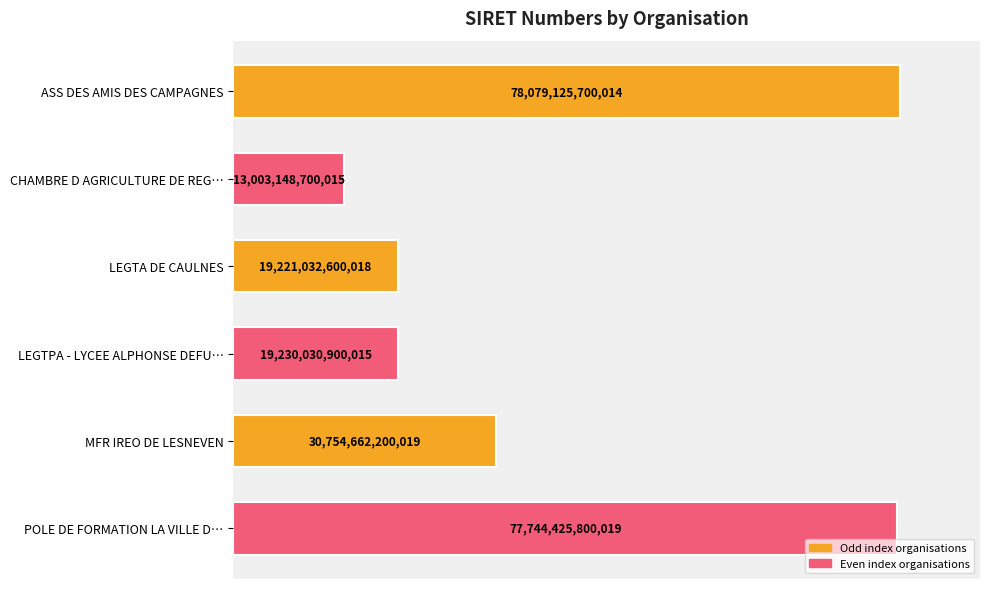

List the labels in order of value, smallest first.

CHAMBRE D AGRICULTURE DE REG…, LEGTA DE CAULNES, LEGTPA - LYCEE ALPHONSE DEFU…, MFR IREO DE LESNEVEN, POLE DE FORMATION LA VILLE D…, ASS DES AMIS DES CAMPAGNES